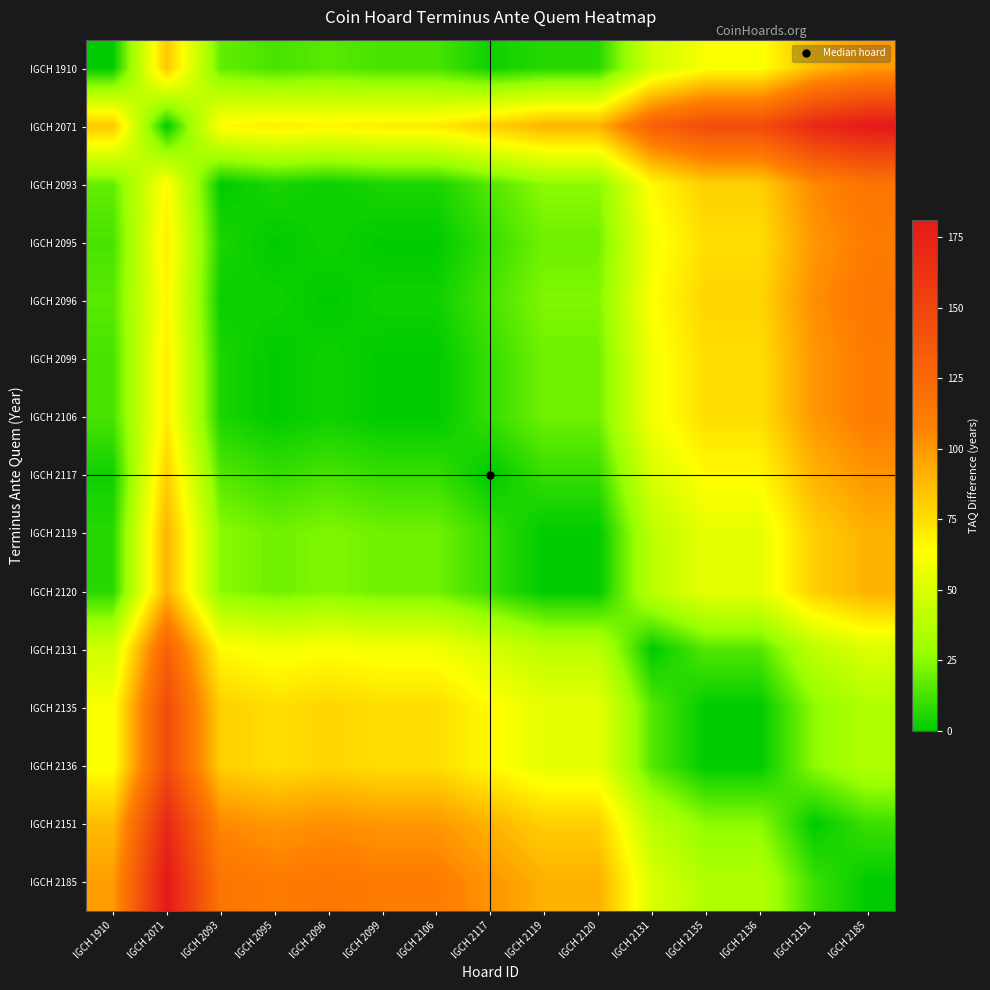

What is the total value across all series at IGCH 1910?

529